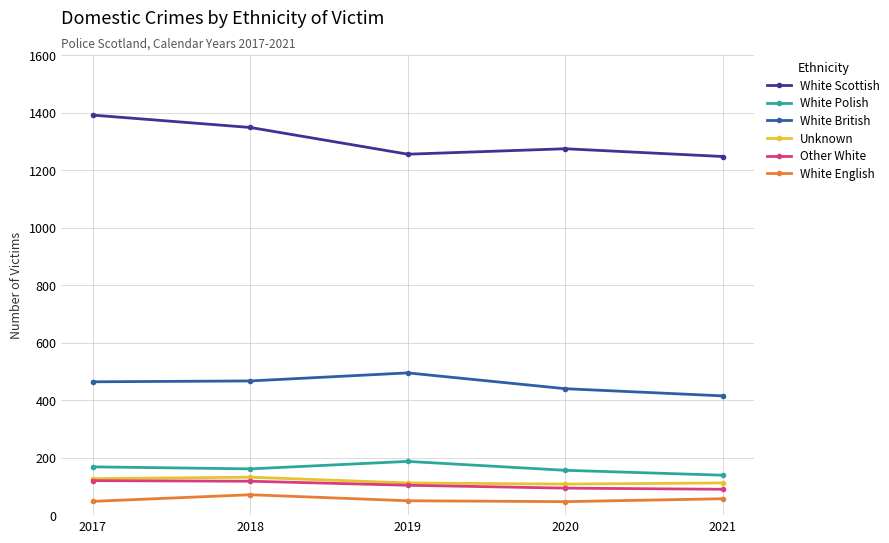

Which category has the highest value across all series?

2017